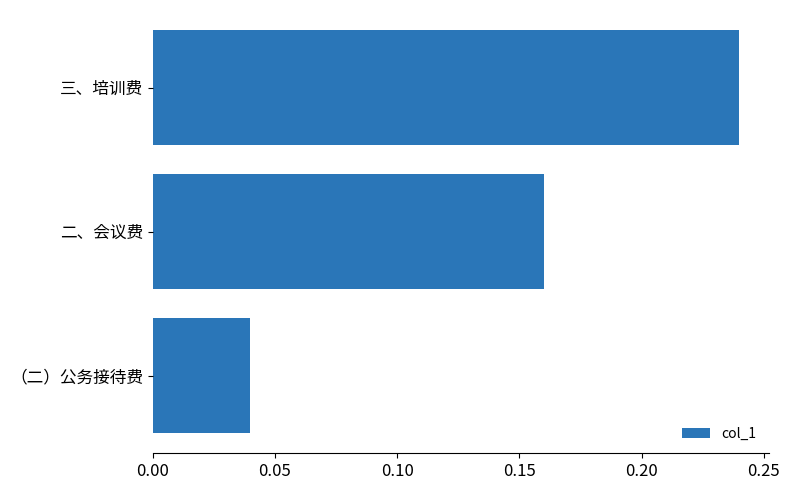

How many bars are there in total?

3